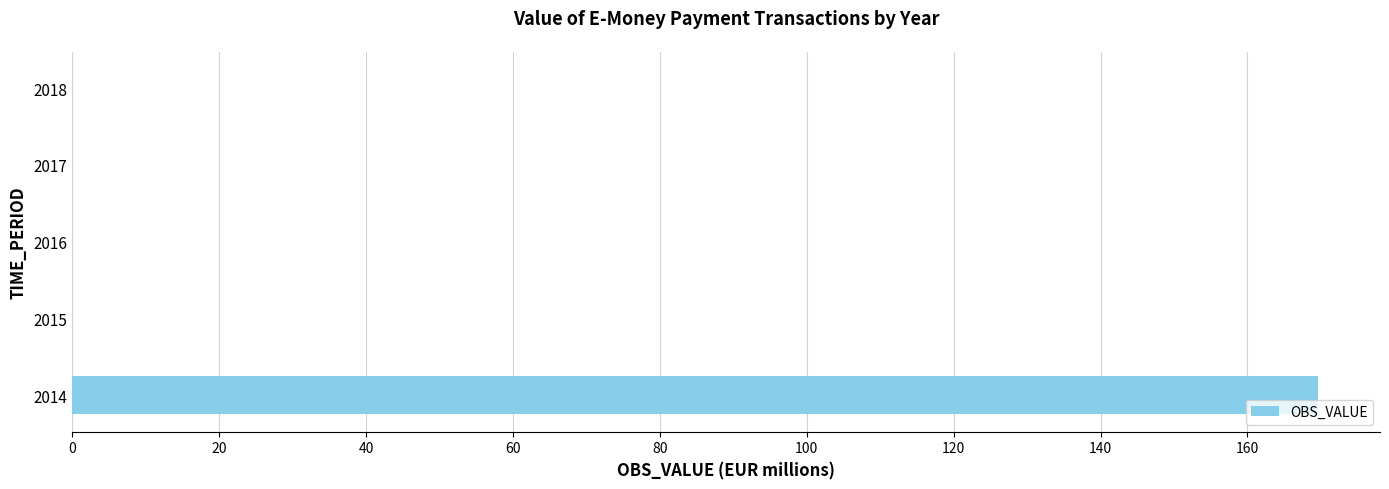

Which category has the highest value across all series?

2014